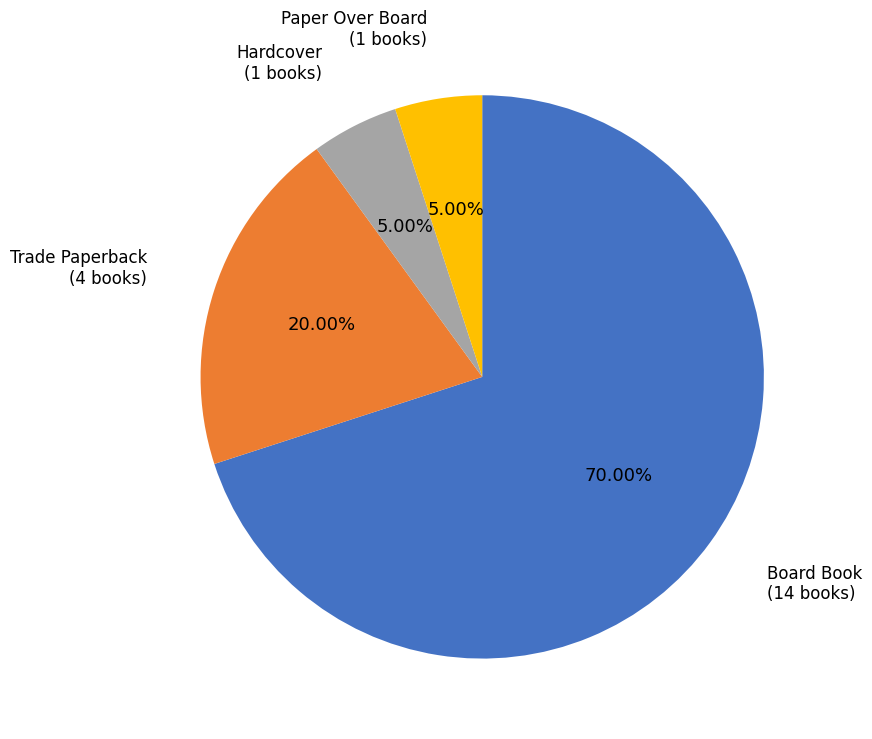

What percentage is NOT represented by Trade Paperback?

80.0%